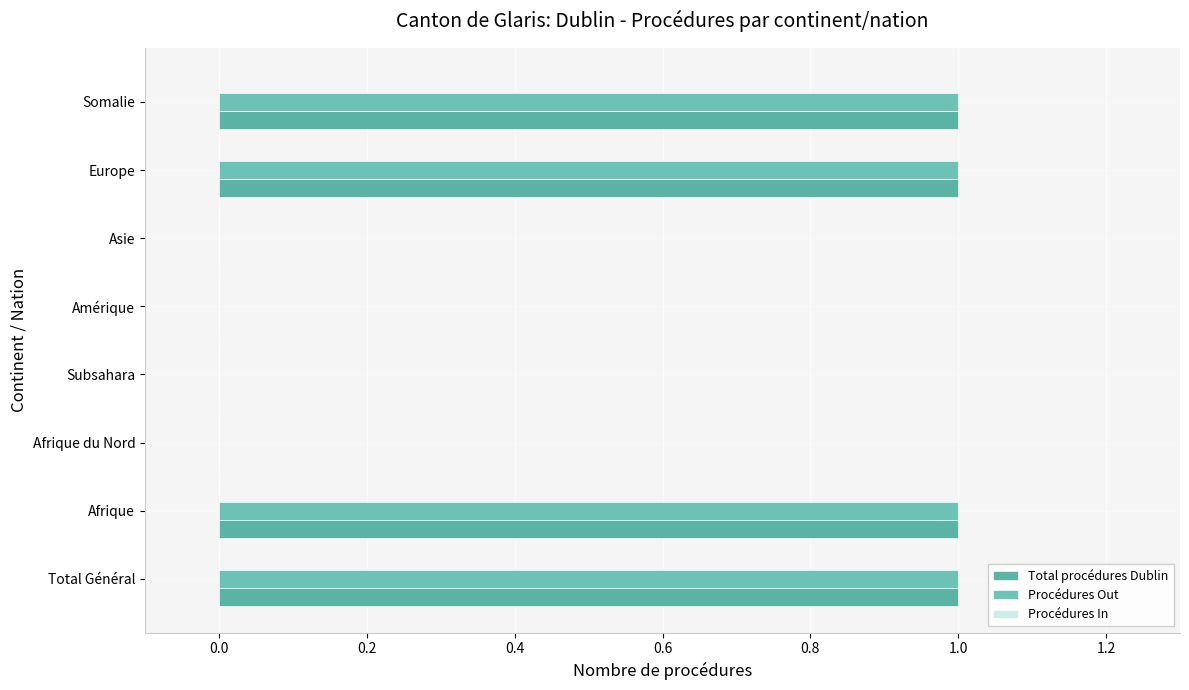

How many distinct data groups are displayed?

2